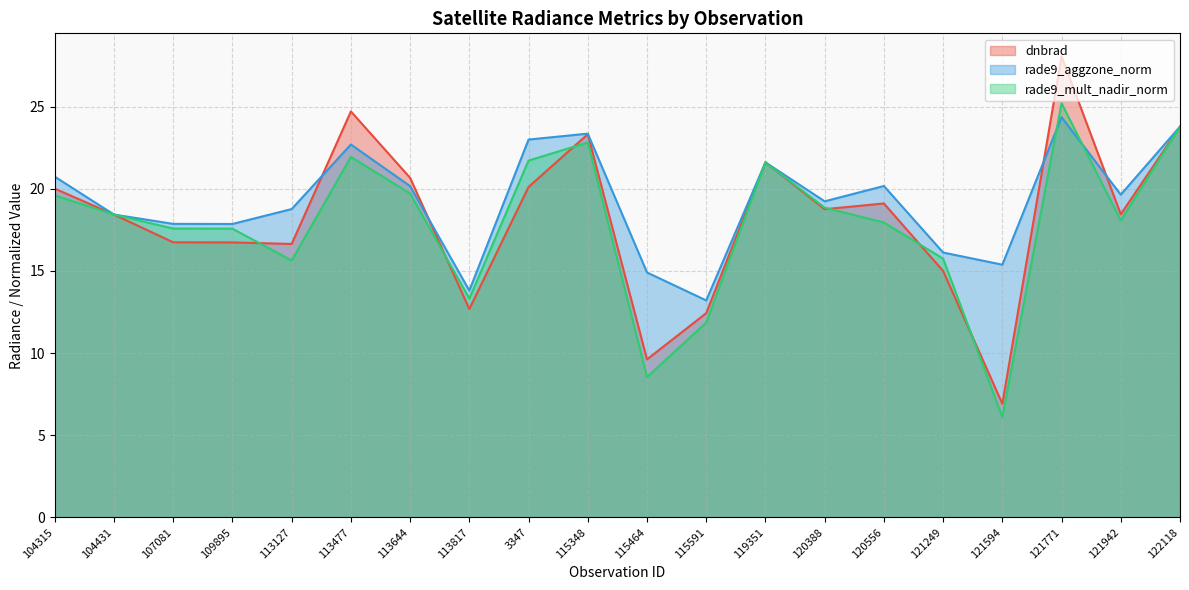

Which label corresponds to the largest value in the chart?

121771